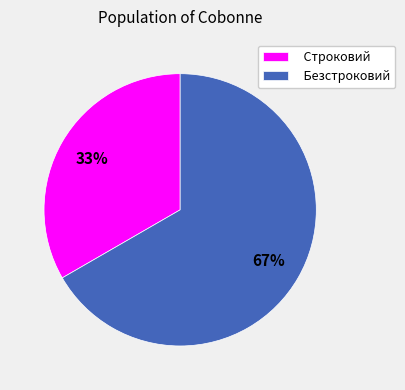

Is the sum of Безстроковий and Строковий greater than half?

Yes